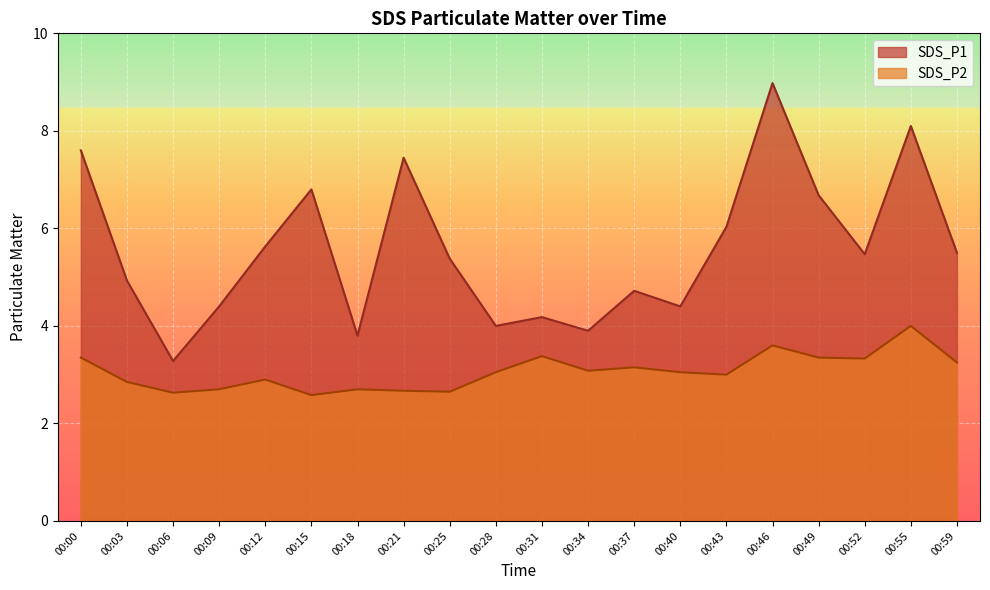

How many values in the SDS_P2 series exceed 3?

11